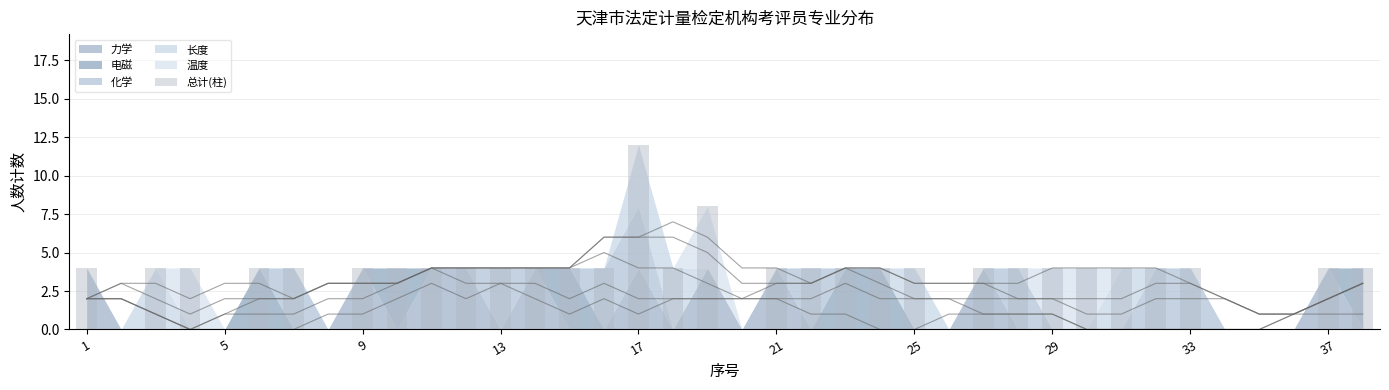

What is the sum of the values at 32 and 10?

8